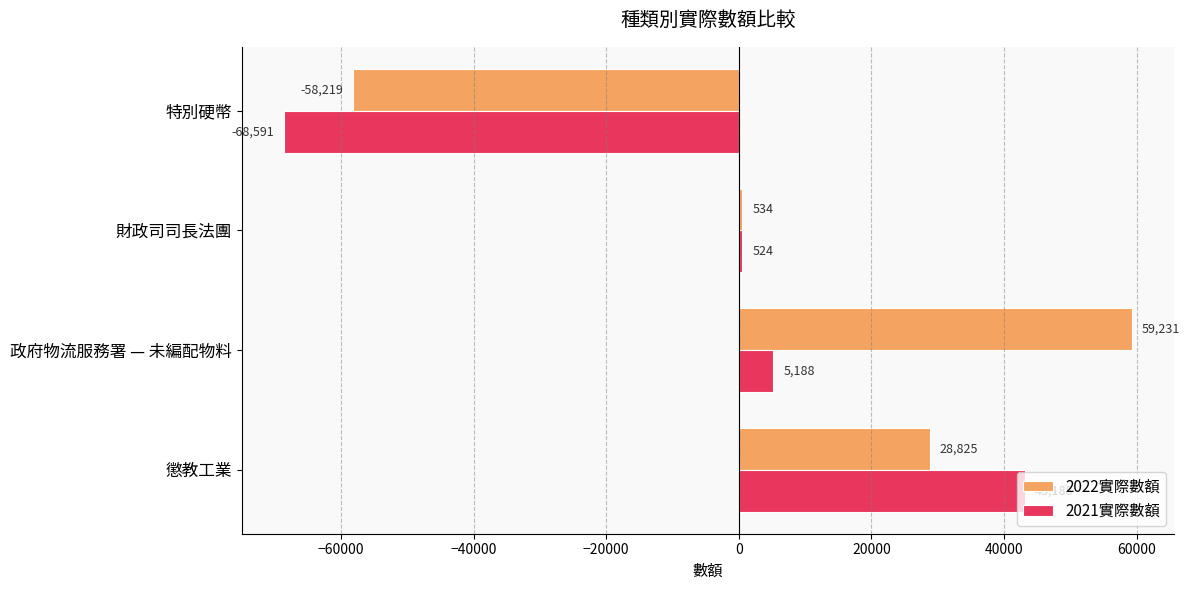

Where is 2021實際數額 nearest to the value -12701?

財政司司長法團